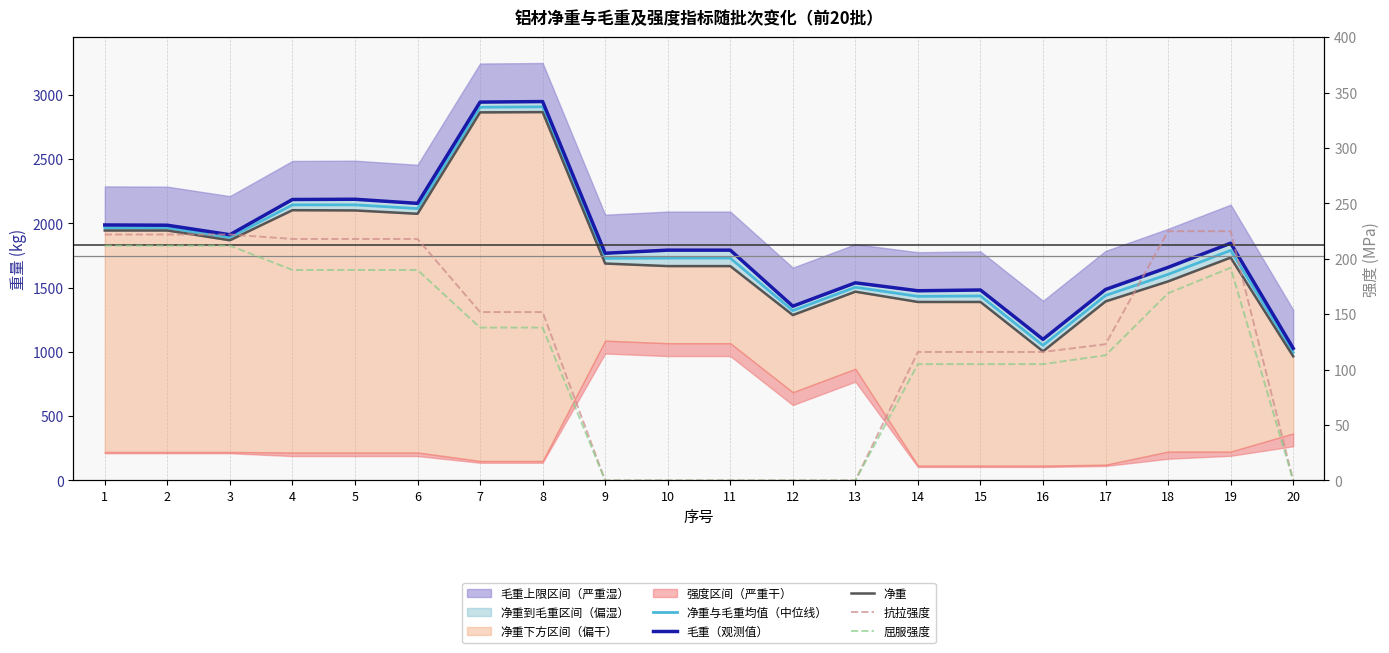

Which series has the widest spread of values?

毛重（观测值）